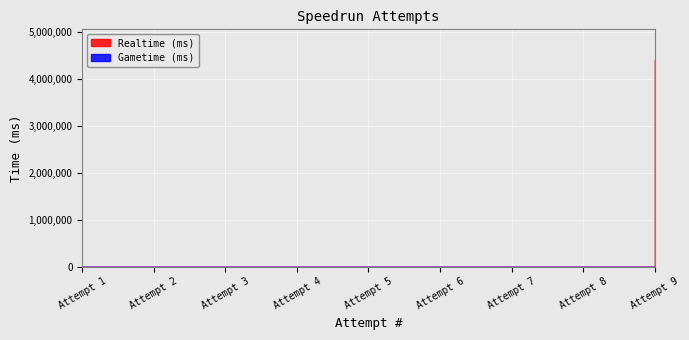

The value of Realtime (ms) at Attempt 4 is 0. True or false?

True